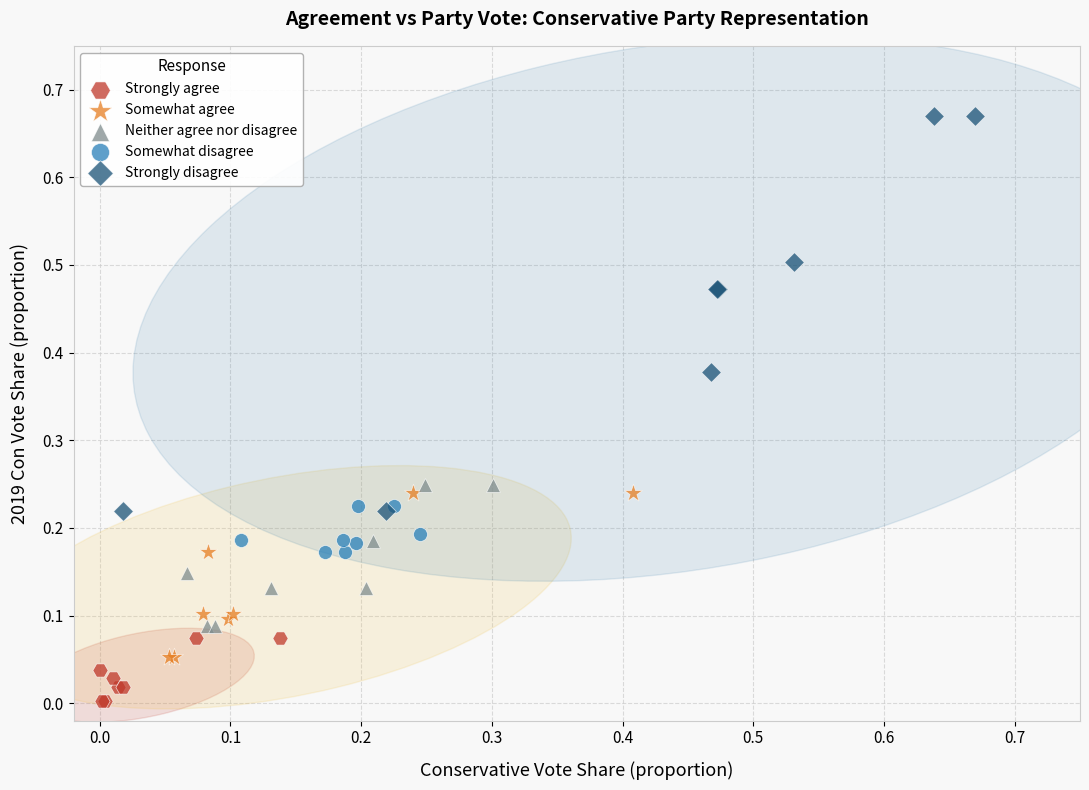

Which series reaches the maximum Y coordinate?

Strongly disagree